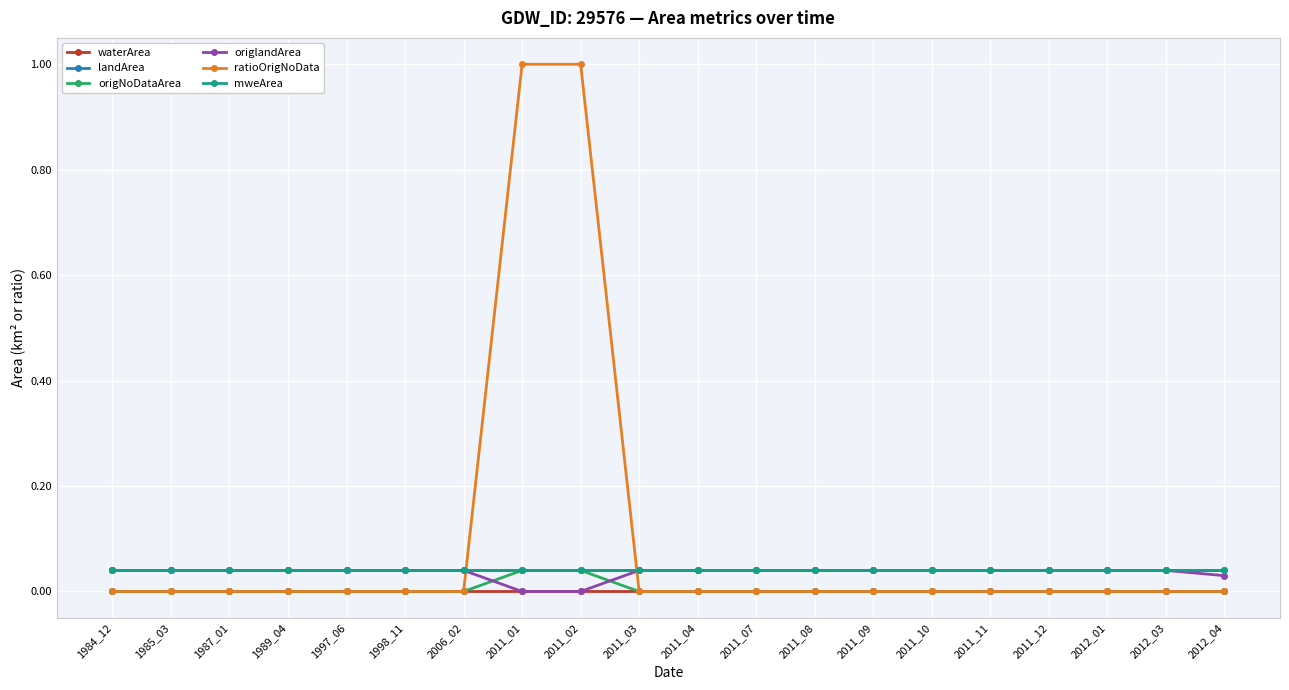

Reading right to left, extract all data points from this chart.

waterArea: 0.0	0.0	0.0	0.0	0.0	0.0	0.0	0.0	0.0	0.0	0.0	0.0	0.0	0.0	0.0	0.0	0.0	0.0	0.0	0.0
landArea: 0.0	0.0	0.0	0.0	0.0	0.0	0.0	0.0	0.0	0.0	0.0	0.0	0.0	0.0	0.0	0.0	0.0	0.0	0.0	0.0
origNoDataArea: 0.0	0.0	0.0	0.0	0.0	0.0	0.0	0.0	0.0	0.0	0.0	0.0	0.0	0.0	0.0	0.0	0.0	0.0	0.0	0.0
origlandArea: 0.0	0.0	0.0	0.0	0.0	0.0	0.0	0.0	0.0	0.0	0.0	0.0	0.0	0.0	0.0	0.0	0.0	0.0	0.0	0.0
ratioOrigNoData: 0.0	0.0	0.0	0.0	0.0	0.0	0.0	0.0	0.0	0.0	0.0	1.0	1.0	0.0	0.0	0.0	0.0	0.0	0.0	0.0
mweArea: 0.0	0.0	0.0	0.0	0.0	0.0	0.0	0.0	0.0	0.0	0.0	0.0	0.0	0.0	0.0	0.0	0.0	0.0	0.0	0.0